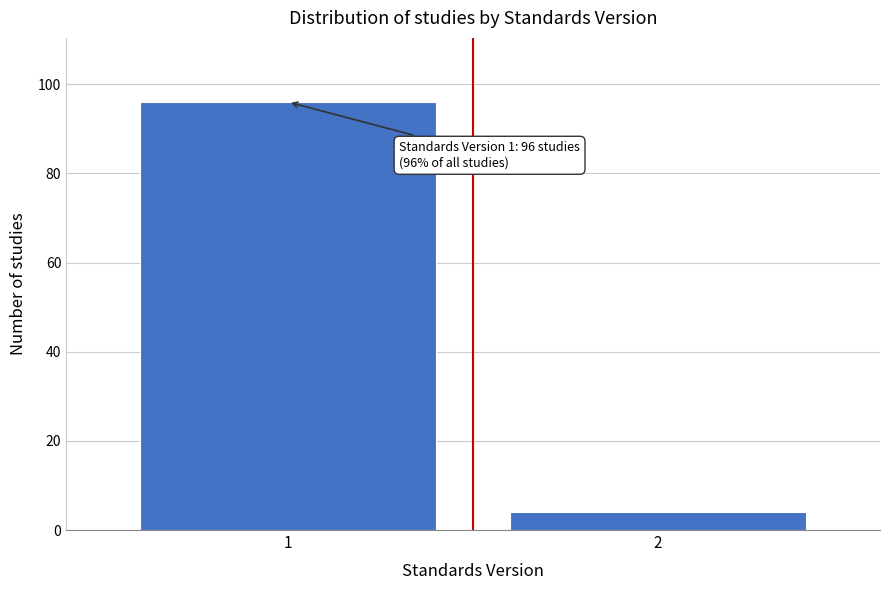

Reading left to right, list all the values displayed in this chart.

1=96	2=4